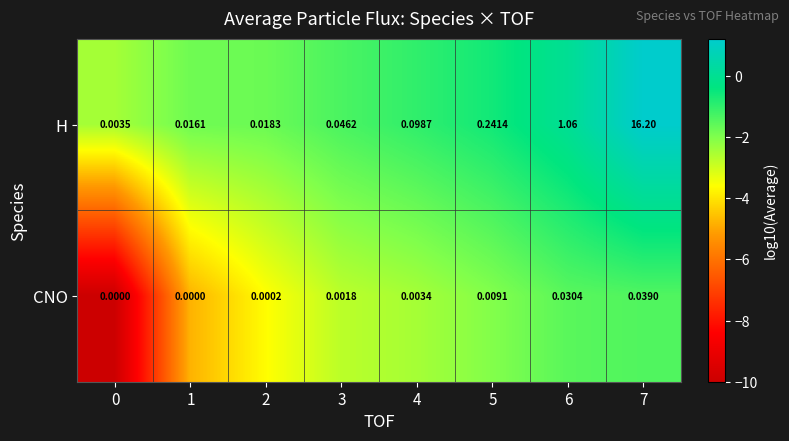

List the series in order of their overall mean, lowest first.

CNO, H